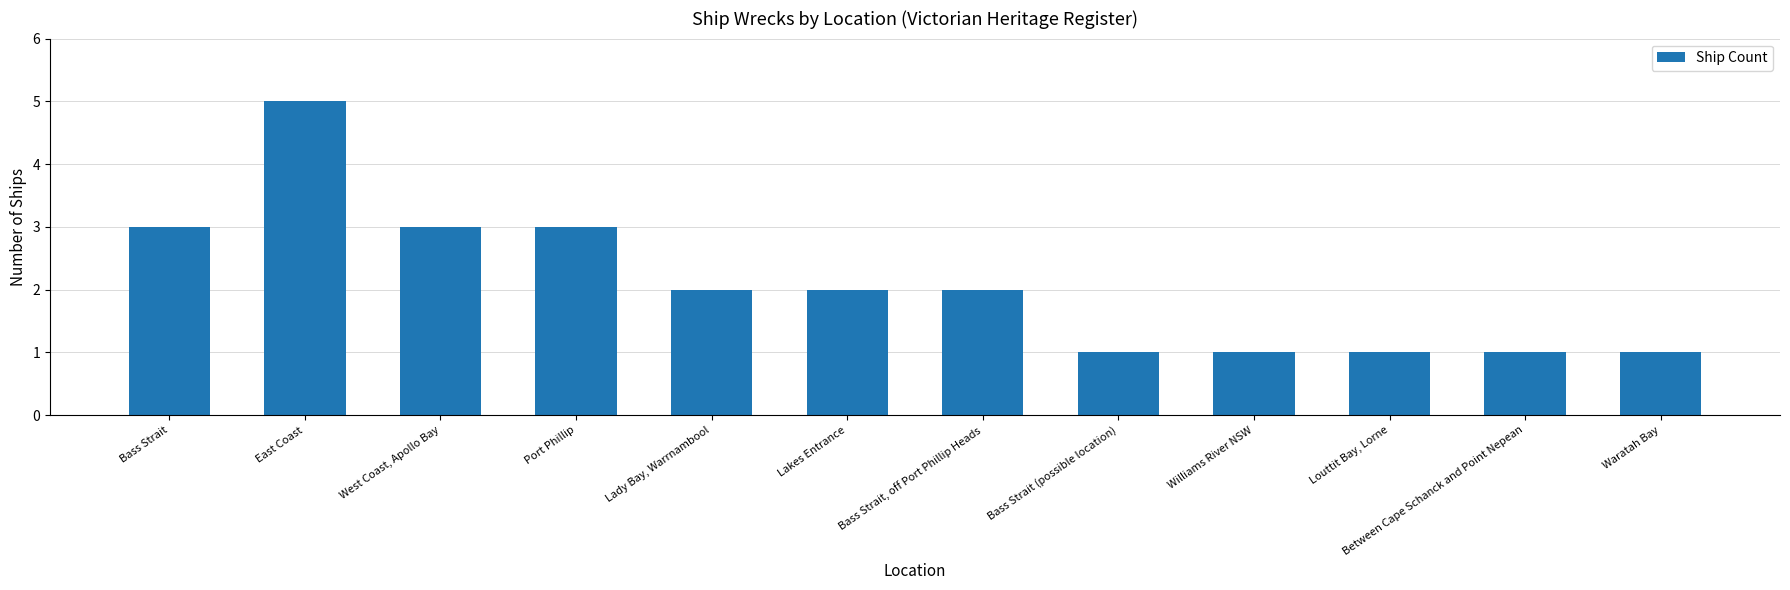

What is the ratio of the value at Louttit Bay, Lorne to the value at Port Phillip?

0.3